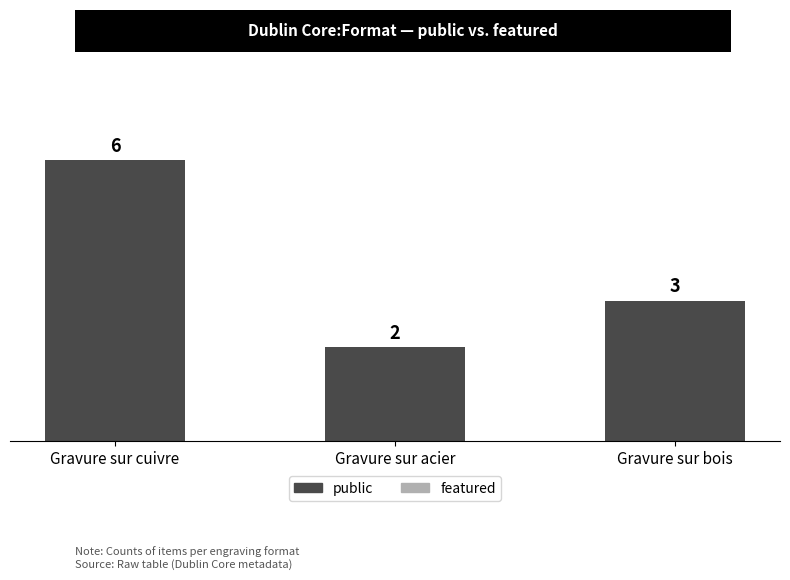

How many values are between 2 and 6?

3